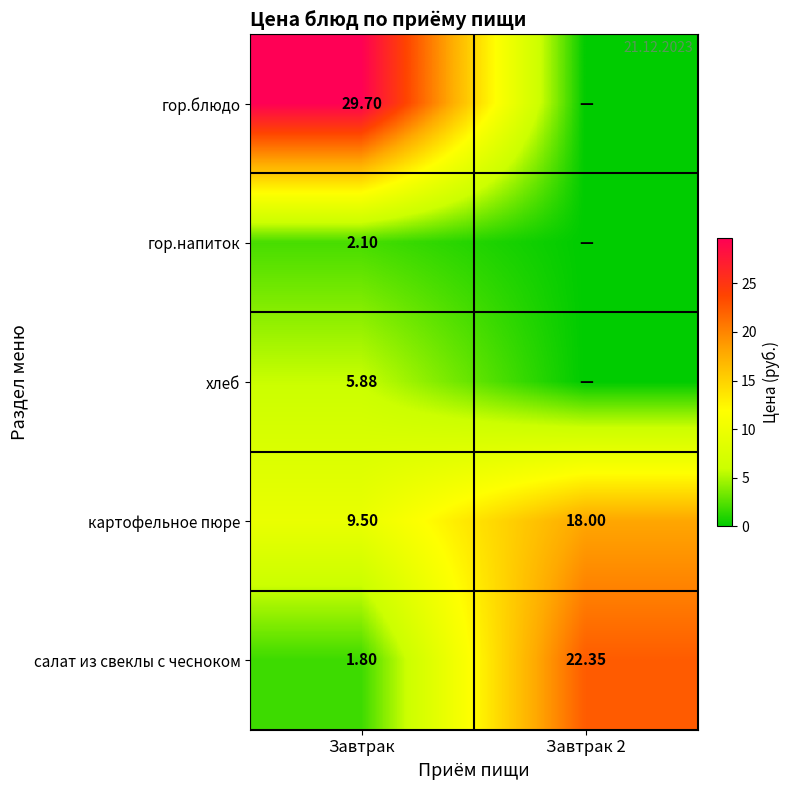

Rank the series at Завтрак from lowest to highest value.

салат из свеклы с чесноком, гор.напиток, хлеб, картофельное пюре, гор.блюдо